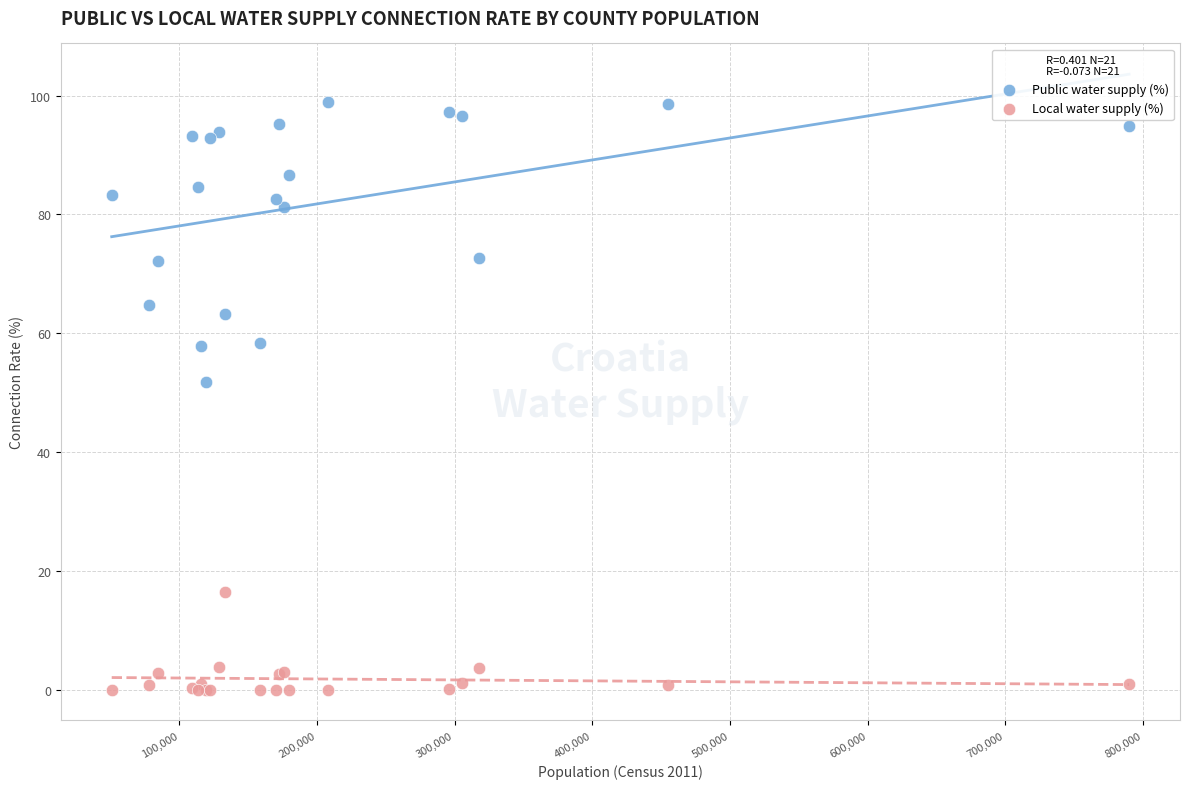

Across all series, what Y value is closest to 49?

51.8